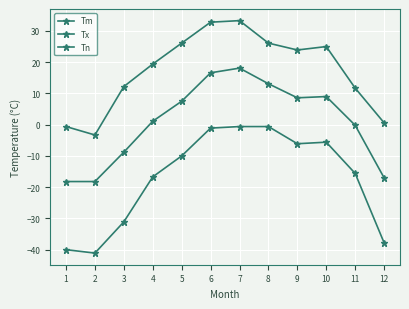

How many values in the Tx series exceed 23?

6